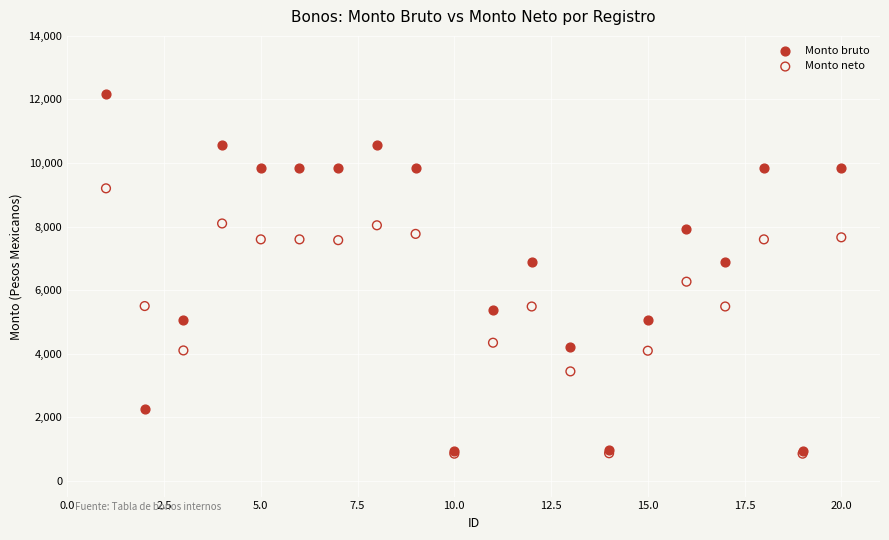

Which series has the largest Y range (max minus min)?

Monto bruto